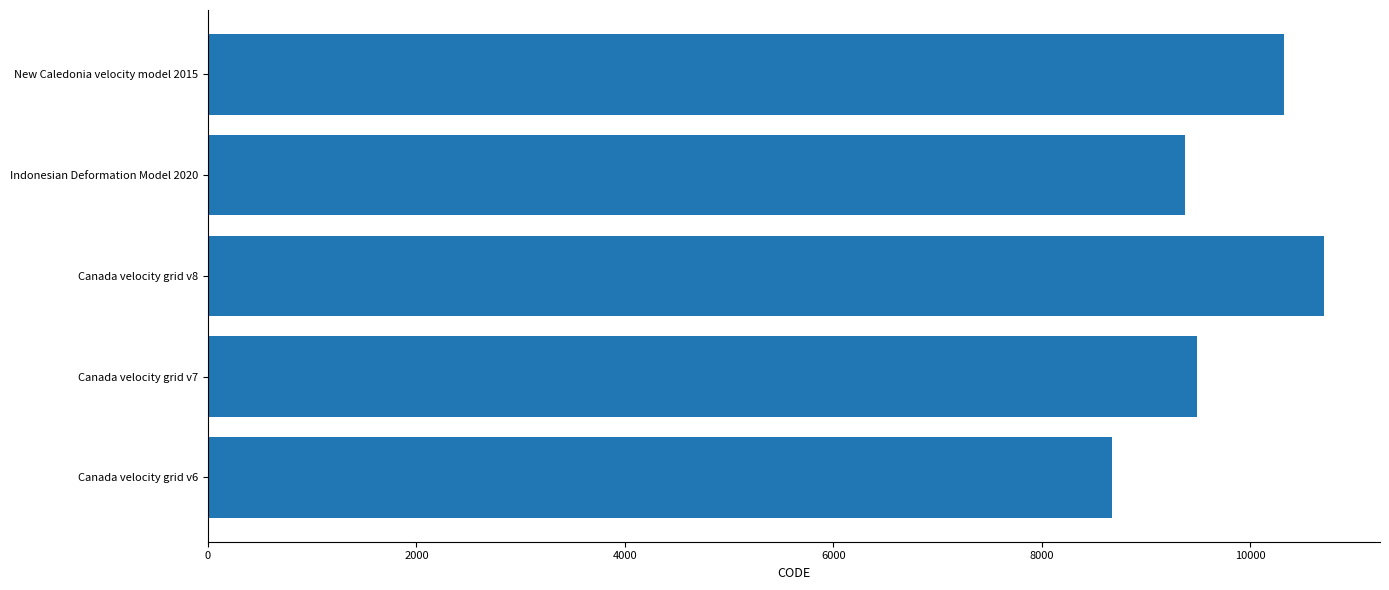

Rank the categories by value from lowest to highest.

Canada velocity grid v6, Indonesian Deformation Model 2020, Canada velocity grid v7, New Caledonia velocity model 2015, Canada velocity grid v8